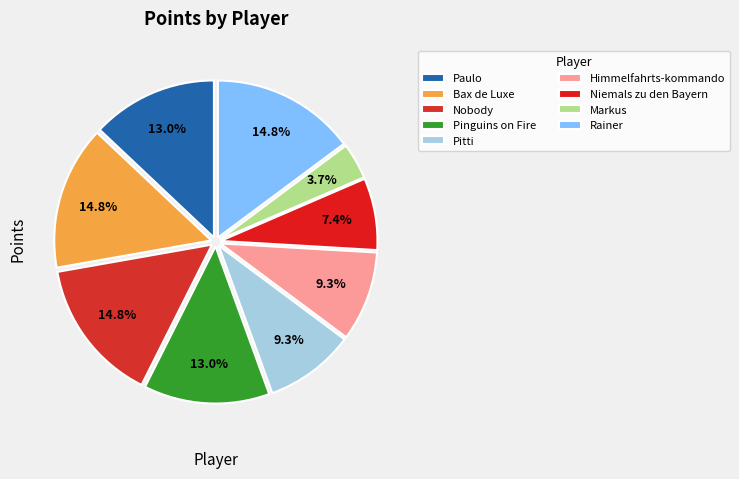

Which category has the smallest portion of the pie?

Markus